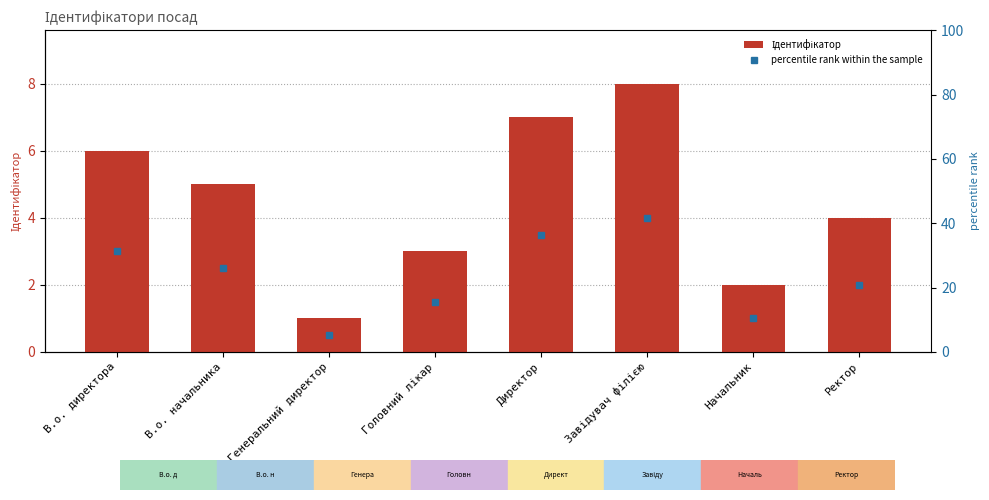

What is the label of the 4th bar from the right?

Директор